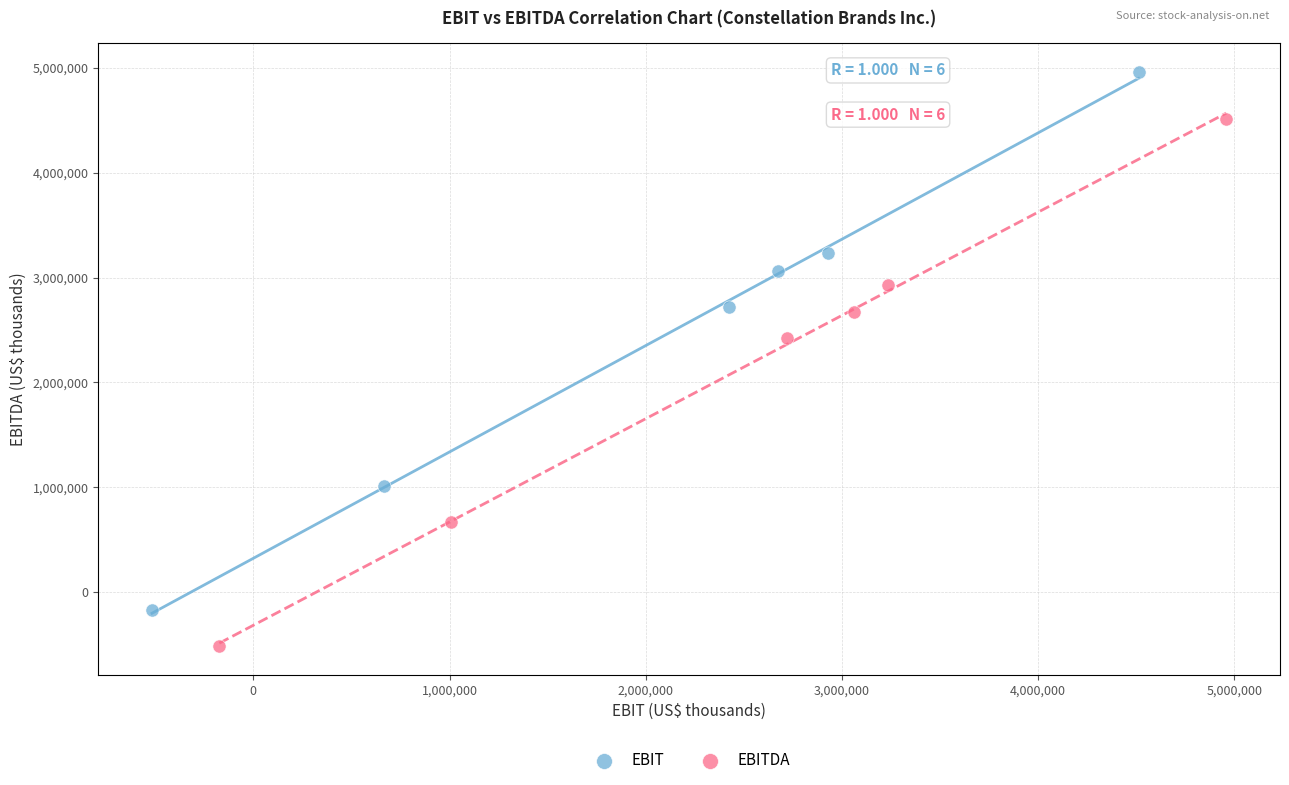

Which series contains the highest Y value?

EBIT